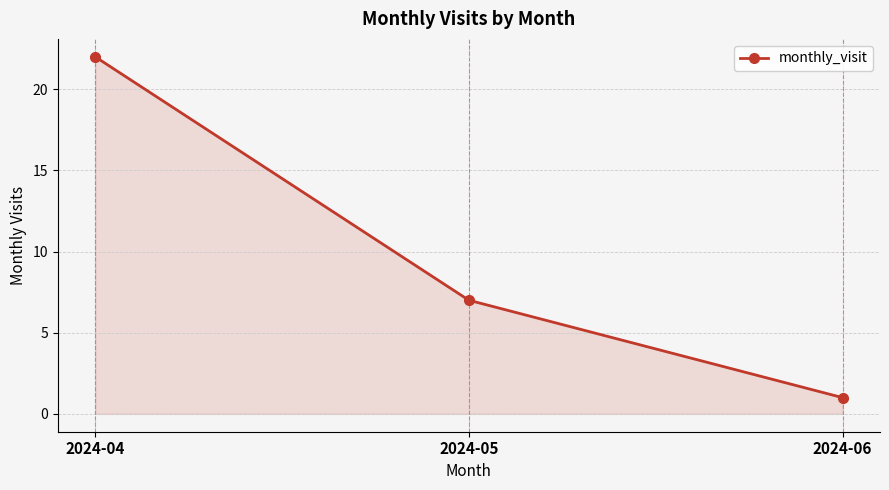

Count the number of categories in the chart.

3